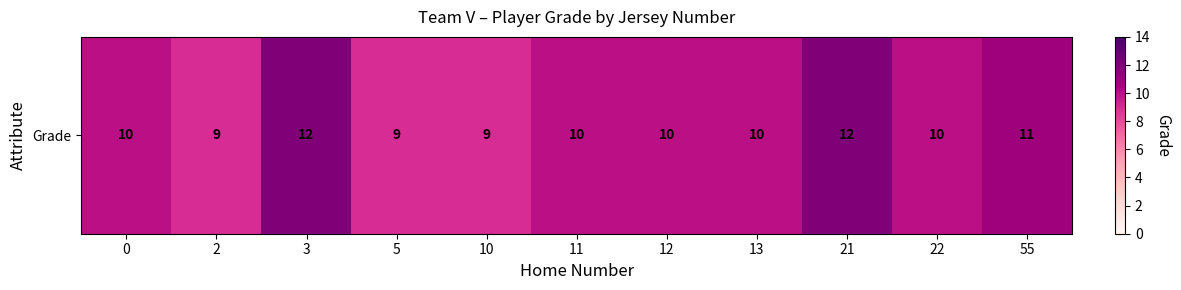

What is the difference between the maximum and minimum values?

3